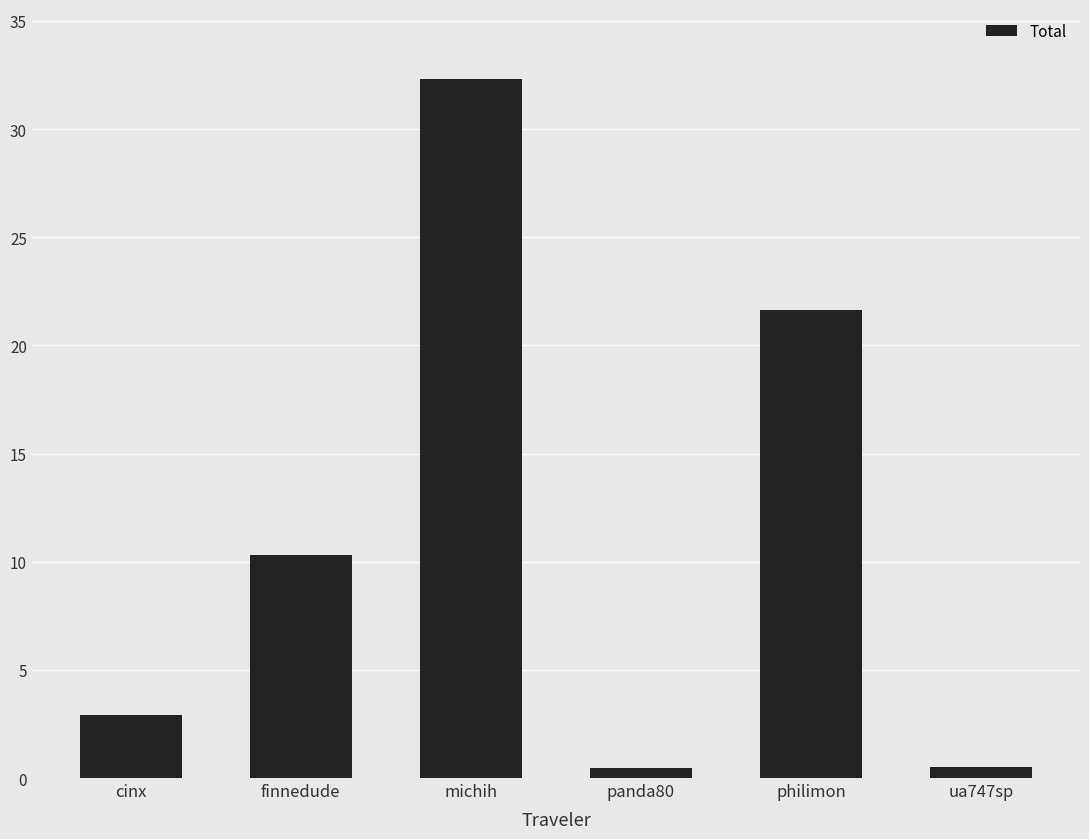

Where does the data first go above 10?

finnedude